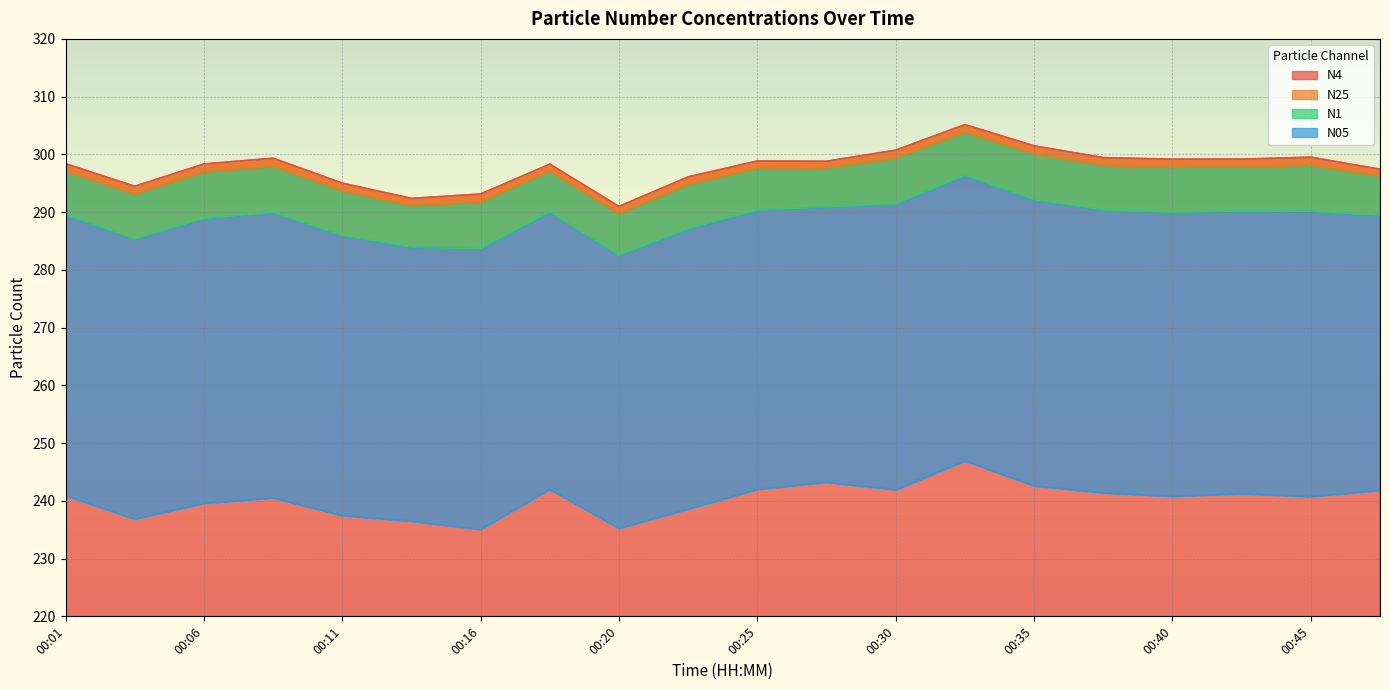

What is the average value of the N1 series?

288.9